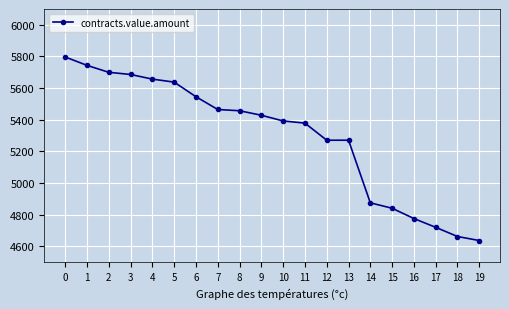

What is the smallest value displayed?

4637.0